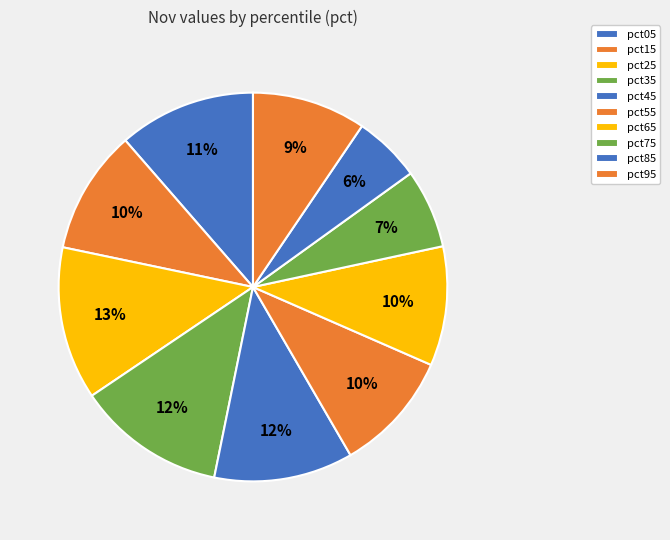

Is it true that pct95 is 2% of the pie?

False